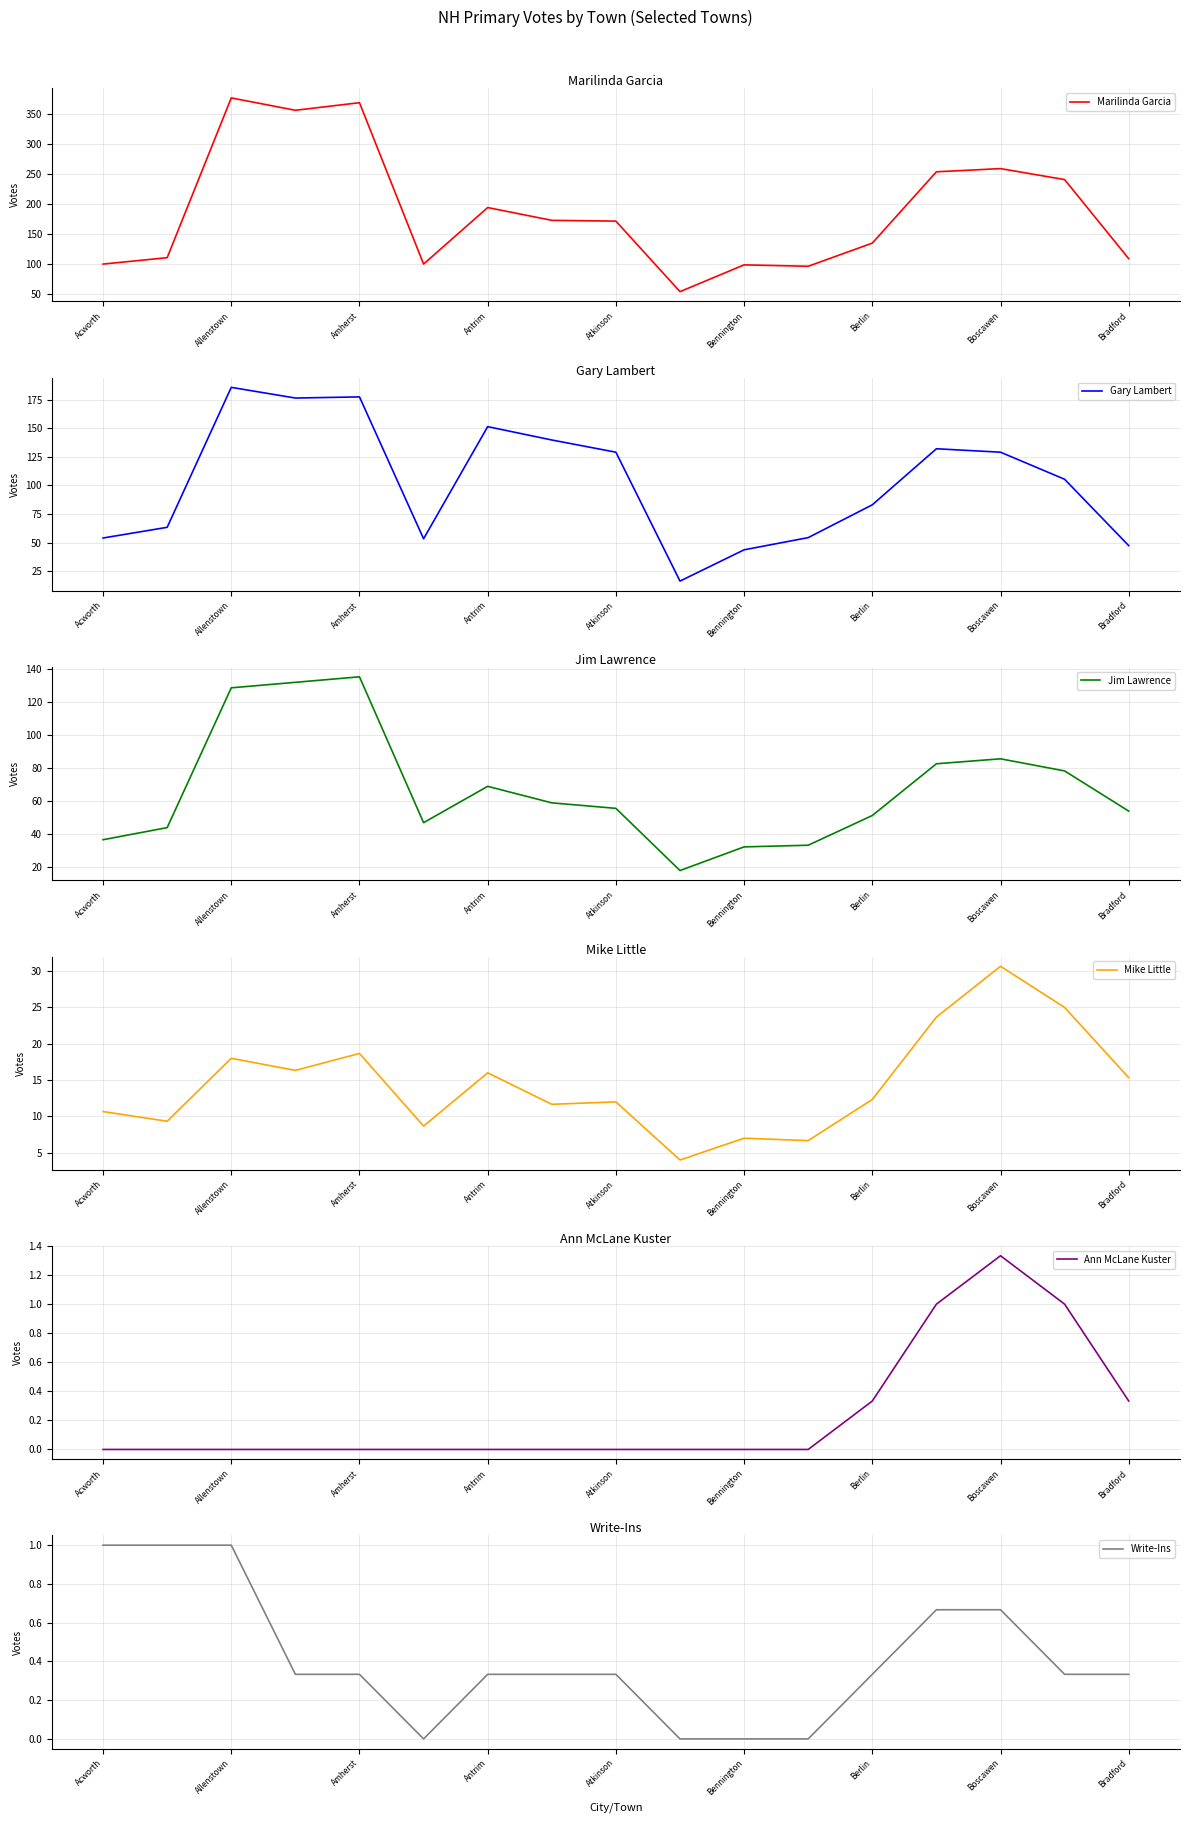

List the series in order of their peak value, highest first.

Marilinda Garcia, Gary Lambert, Jim Lawrence, Mike Little, Ann McLane Kuster, Write-Ins